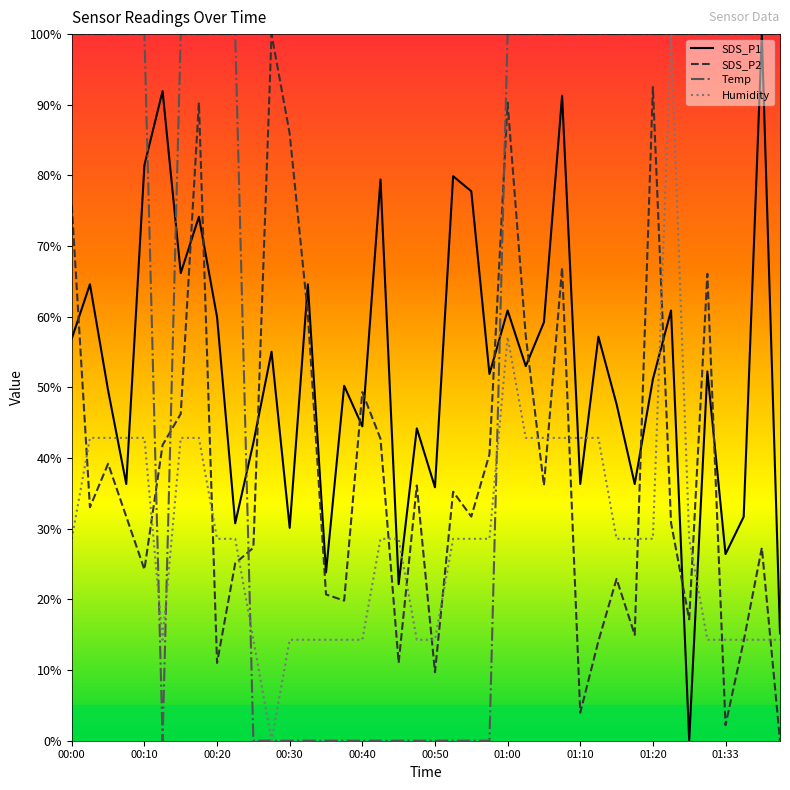

Which series has the largest total across all categories?

Temp